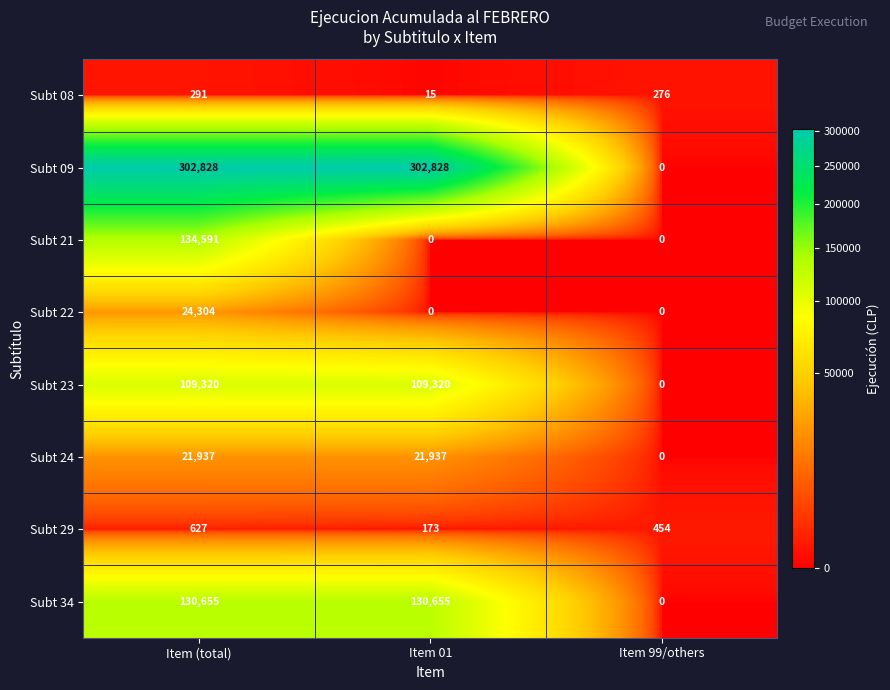

Which series changed the most between Item (total) and Item 99/others?

Subt 09